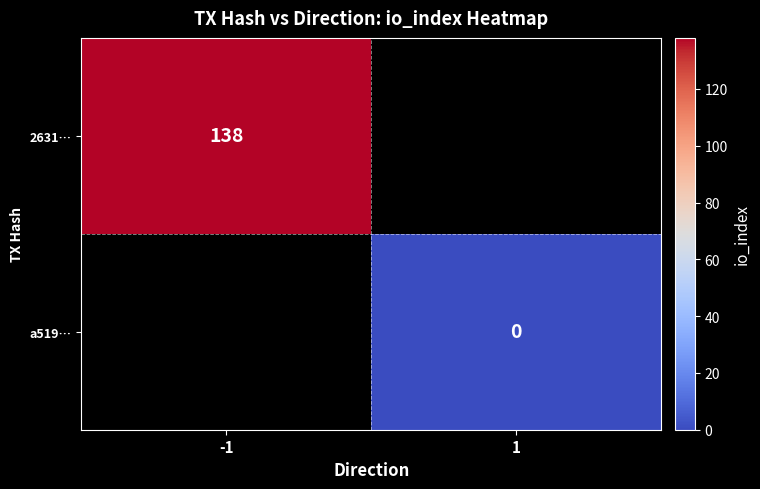

At which category does the chart reach its minimum across all series?

1